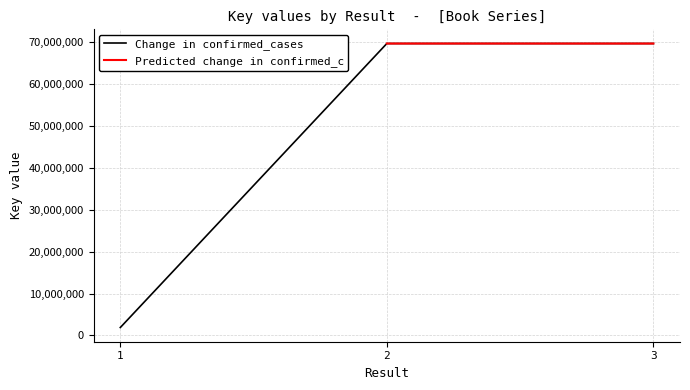

Rank the categories by value from lowest to highest.

1, 3, 2